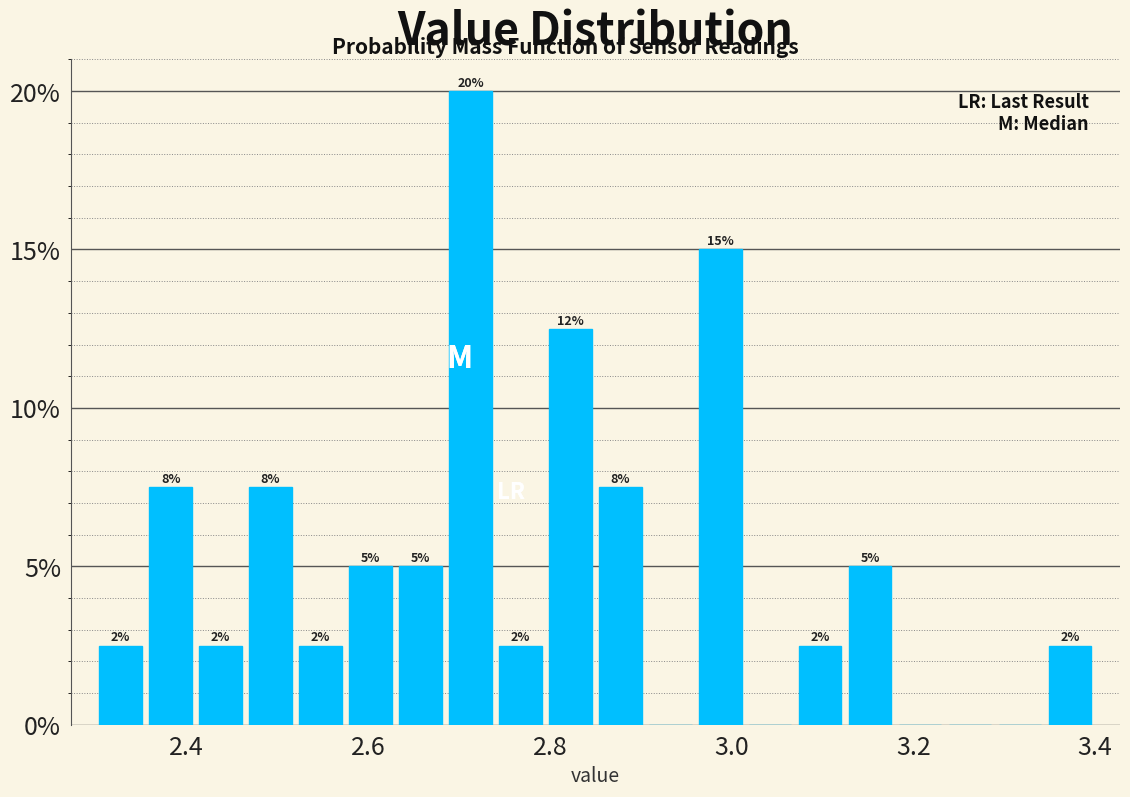

Read against the x-axis, roughly where is the centre of the tallest bar?

2.72